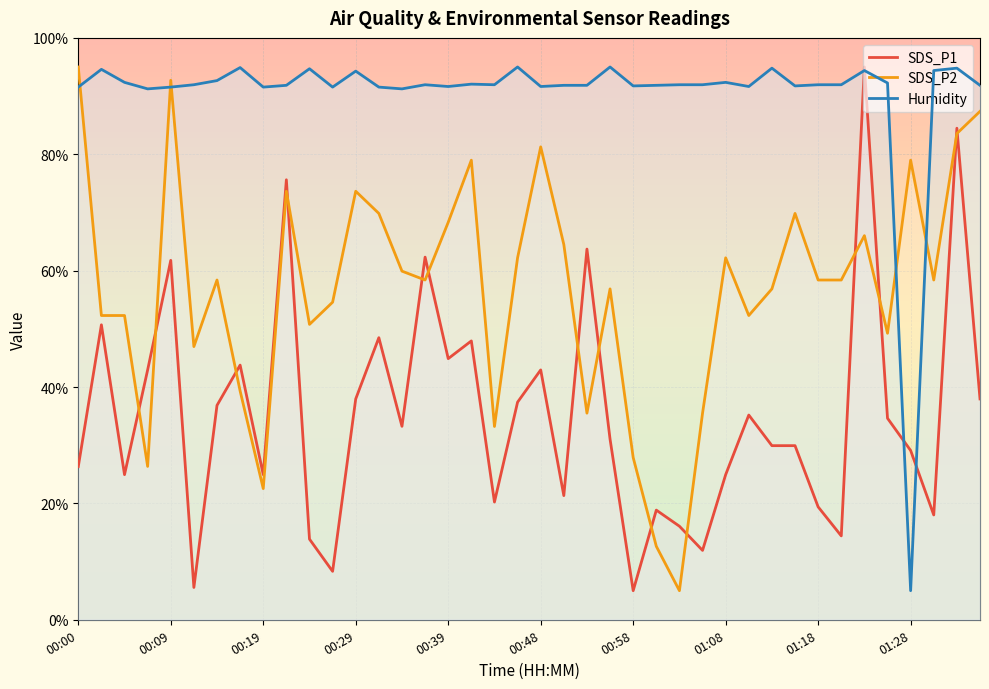

How many lines are shown in the chart?

3